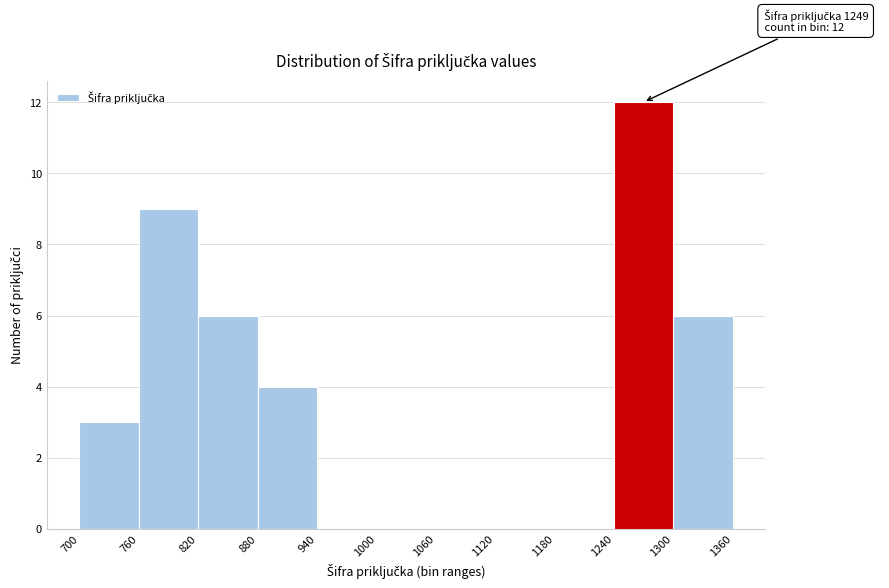

Which range on the x-axis has the tallest bar?

1240 to 1300